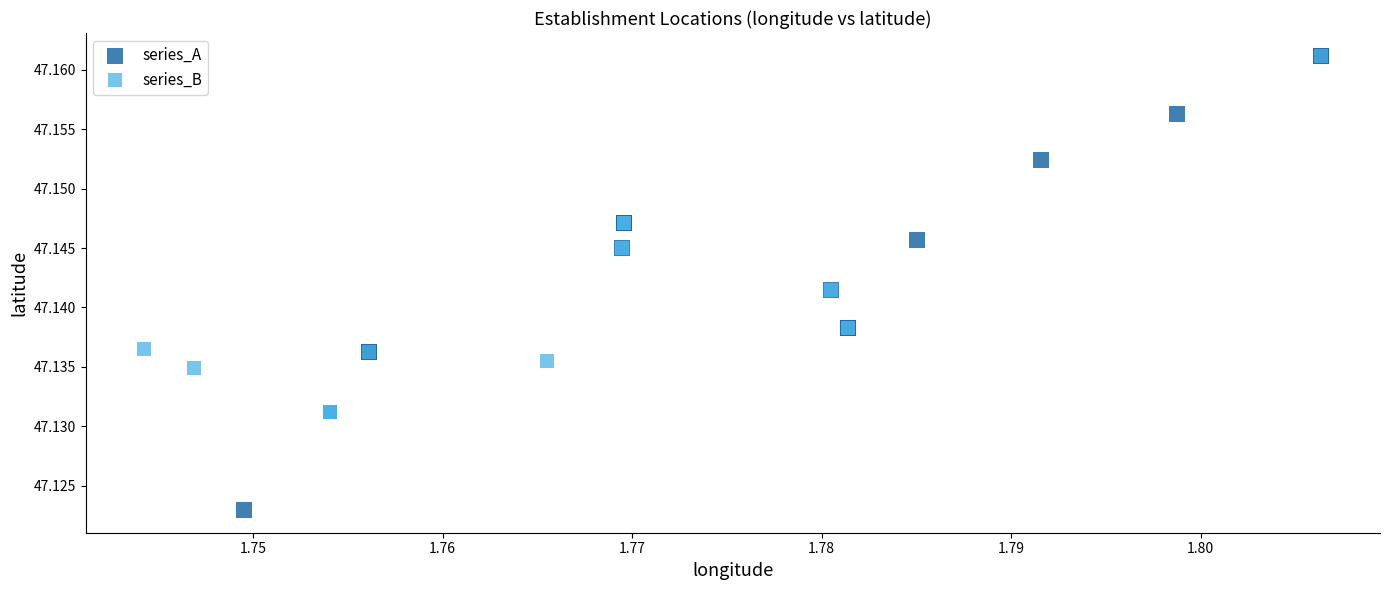

Which series has the widest spread of Y values?

series_A